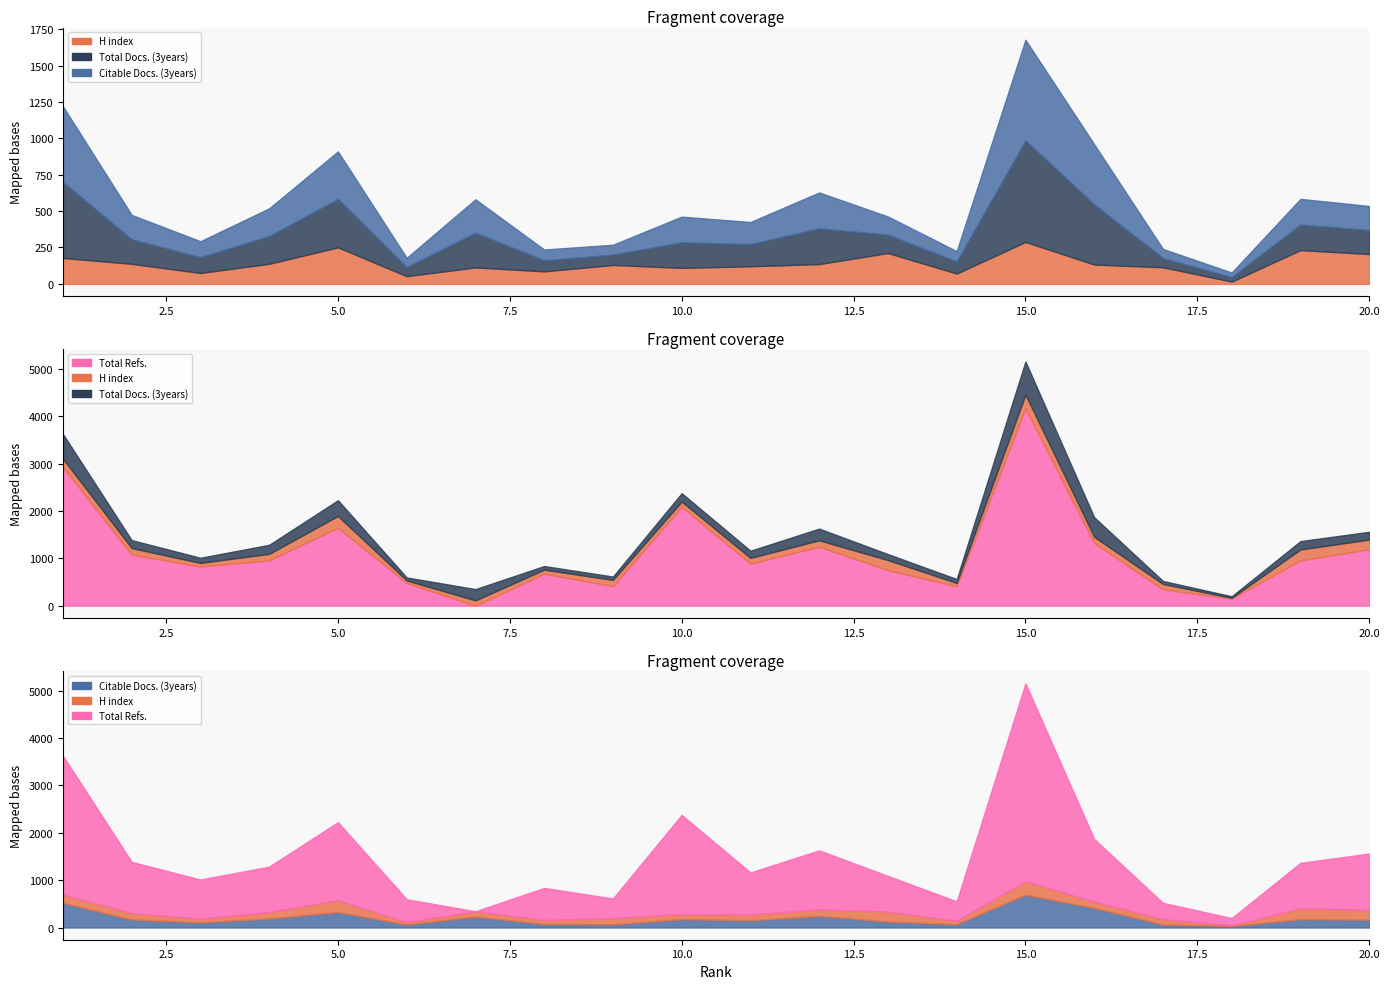

At which label does Citable Docs. (3years) first exceed 168?

1